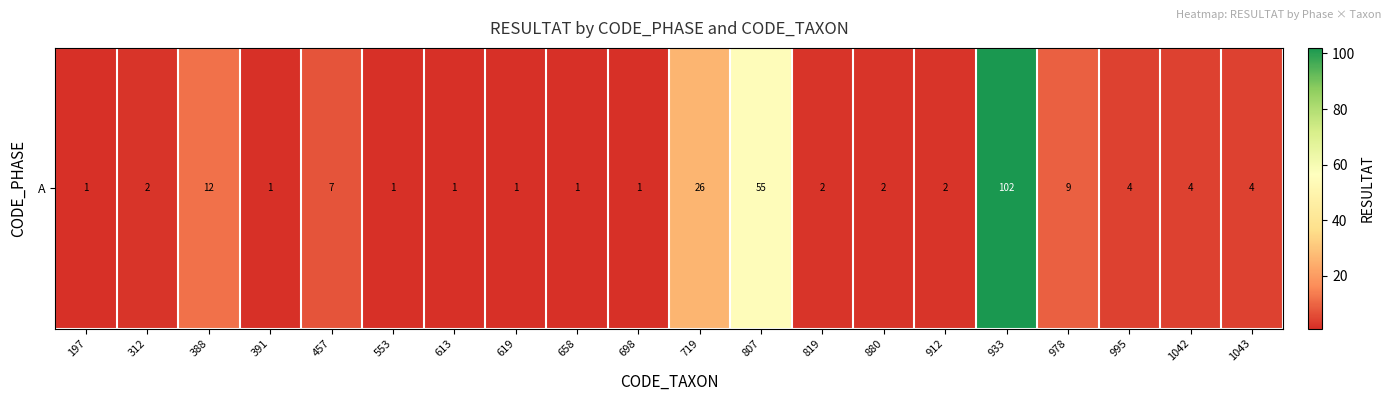

How many values are below 2?

7